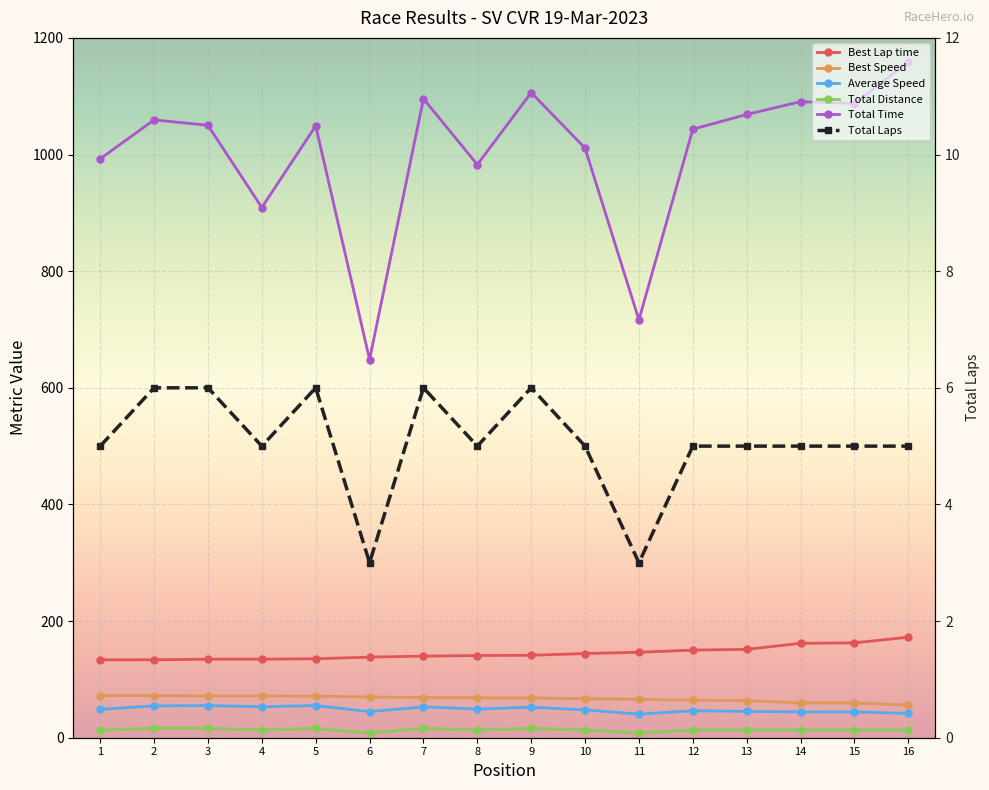

How many values in the Best Speed series exceed 68?

9